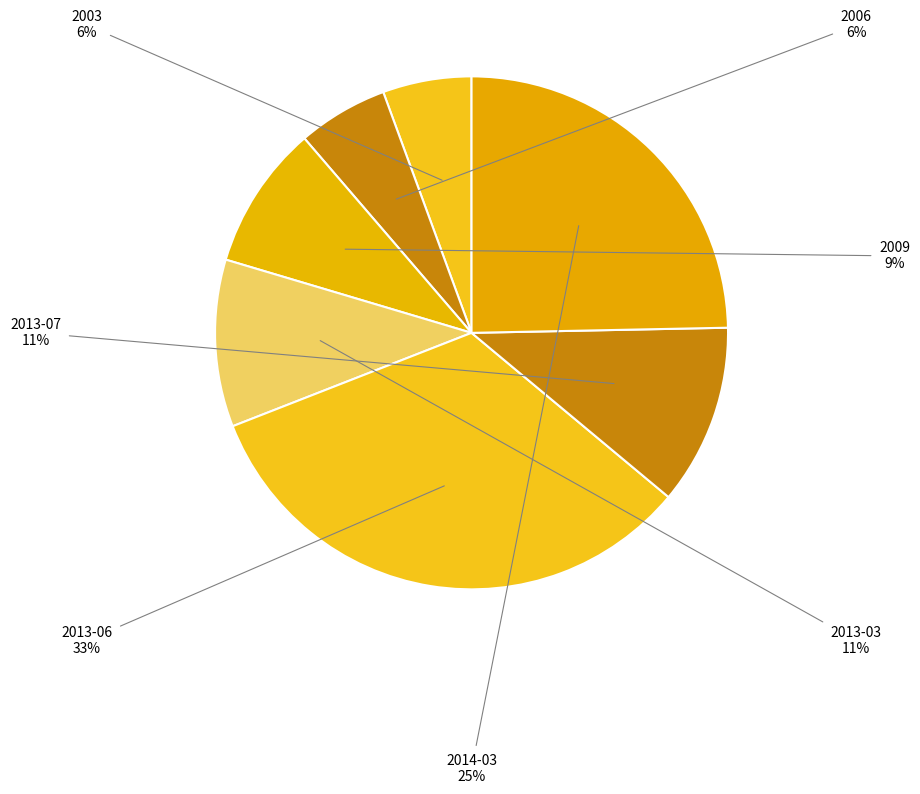

To the nearest percent, what is the average slice percentage?

14%